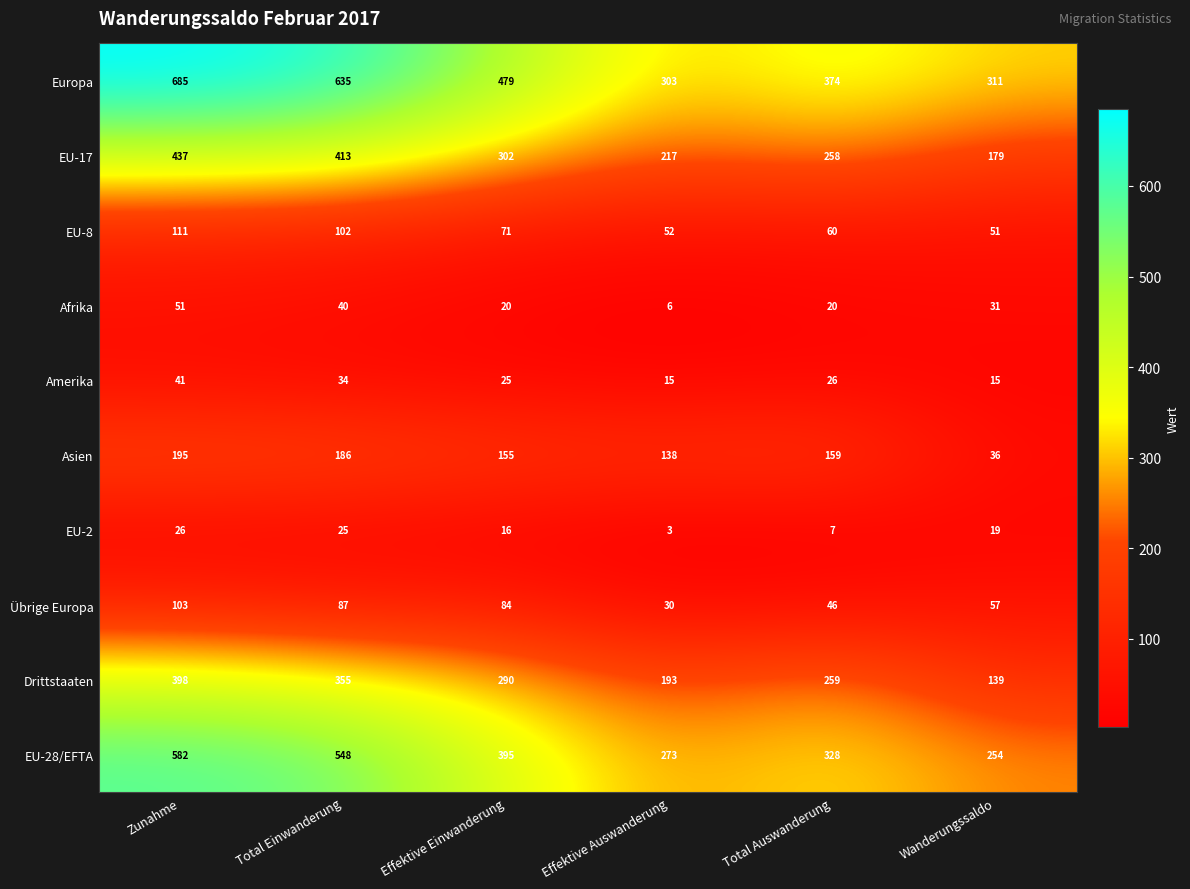

Which series has the largest range (max minus min)?

Europa